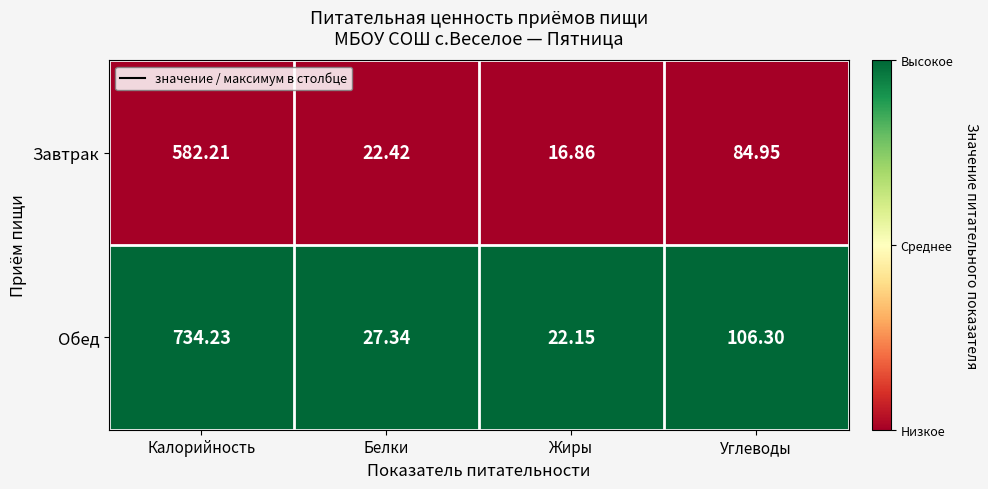

Which series has the largest total across all categories?

Обед